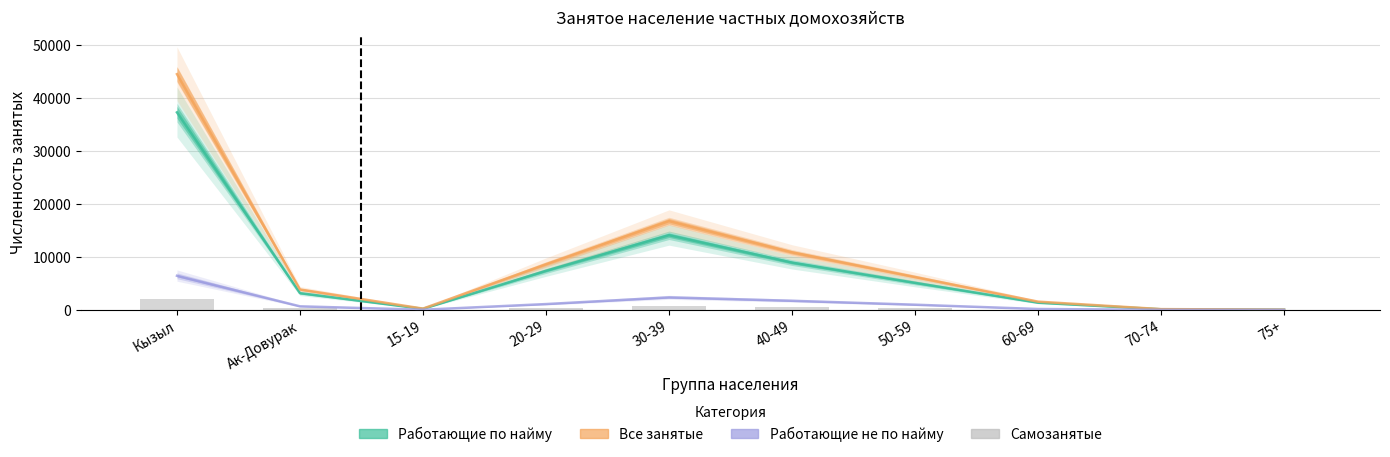

What is the total value across all series at 50-59?

12648